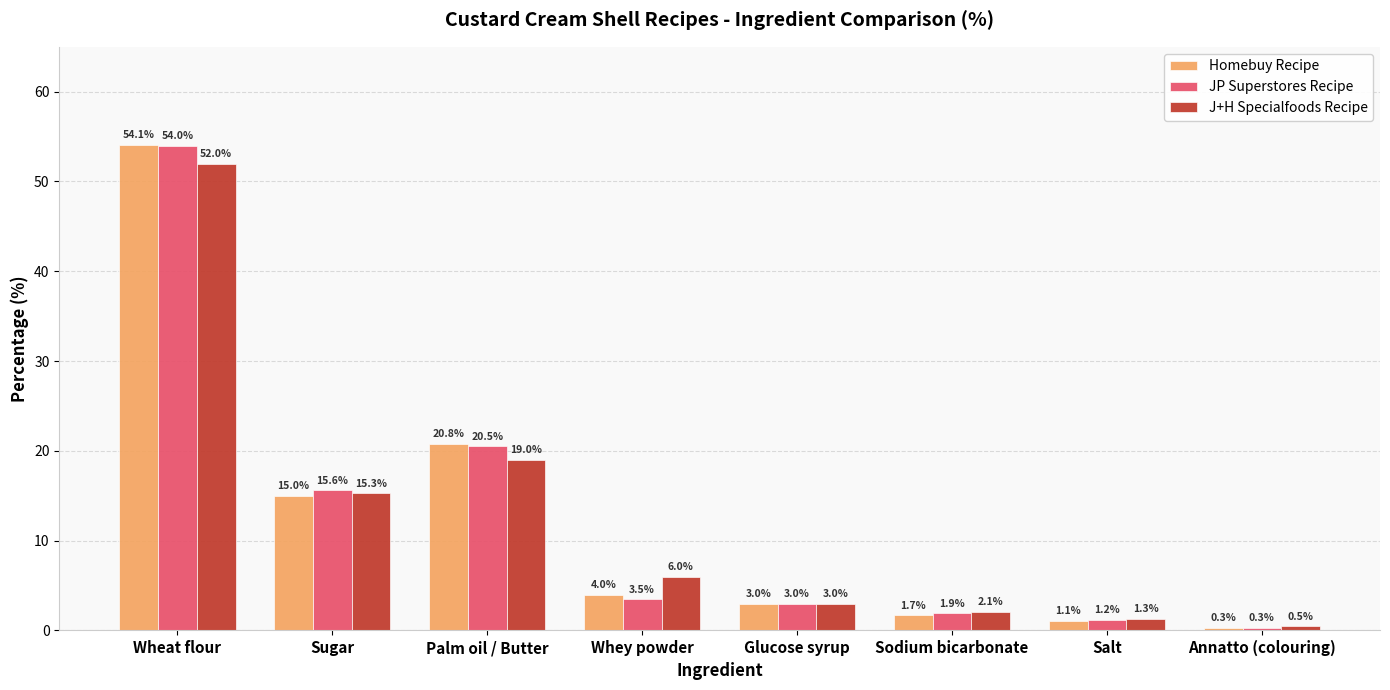

The Homebuy Recipe series shows 14.8 at Wheat flour. True or false?

False